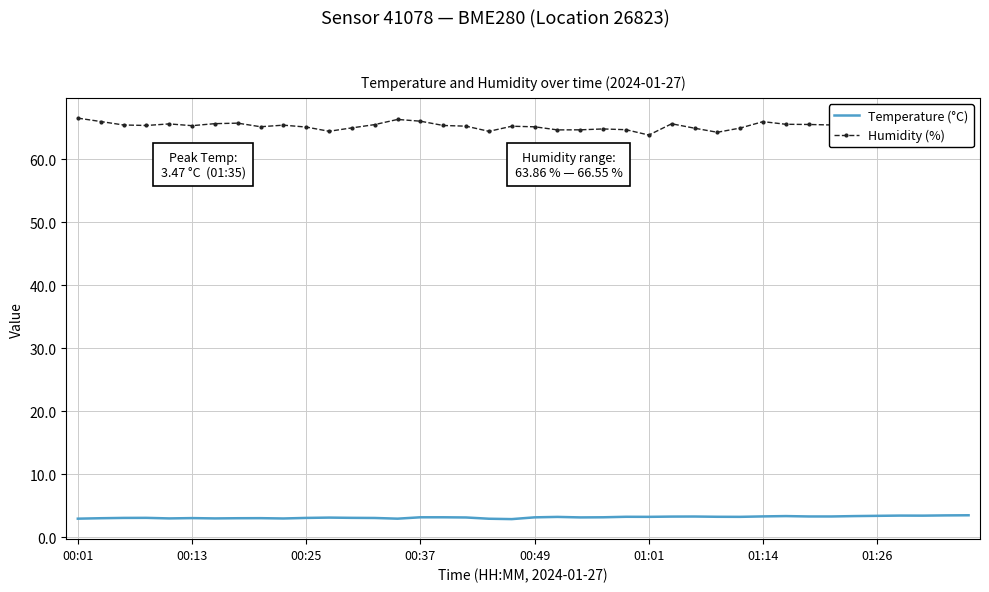

What is the difference between the maximum and minimum values in the Humidity (%) series?

2.7